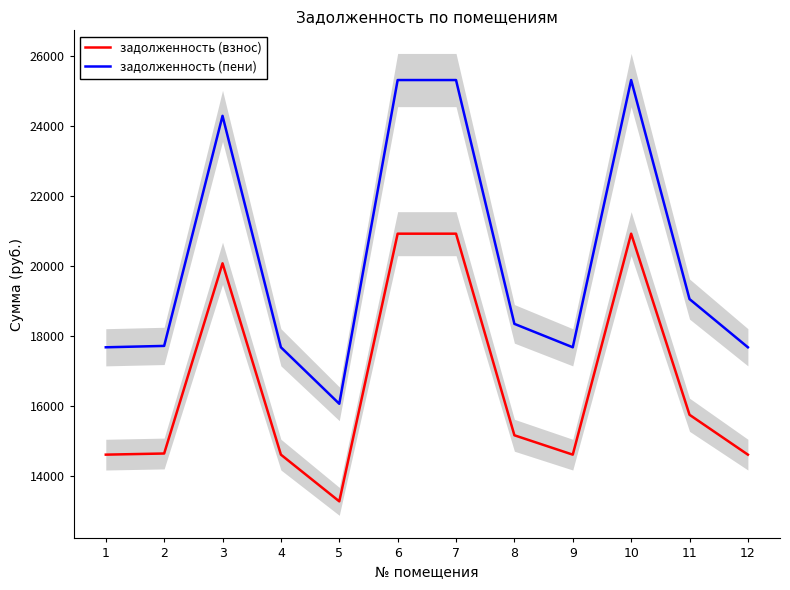

Between 10 and 3, which is larger?

10